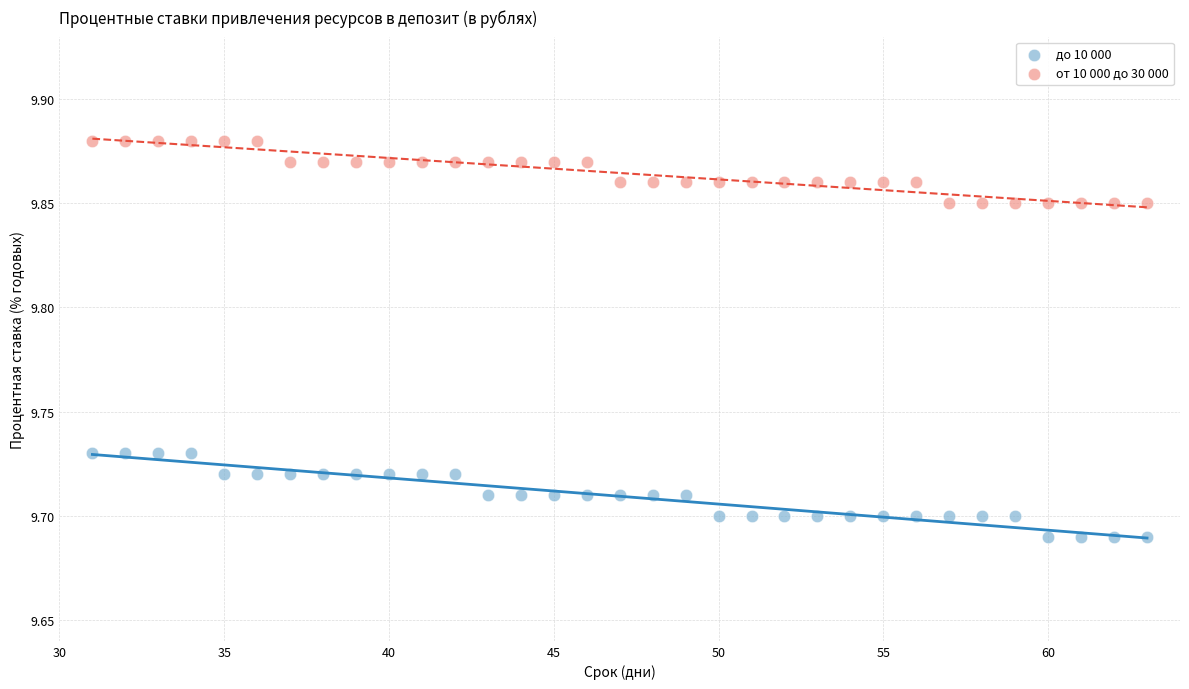

Which series contains the lowest Y value?

до 10 000